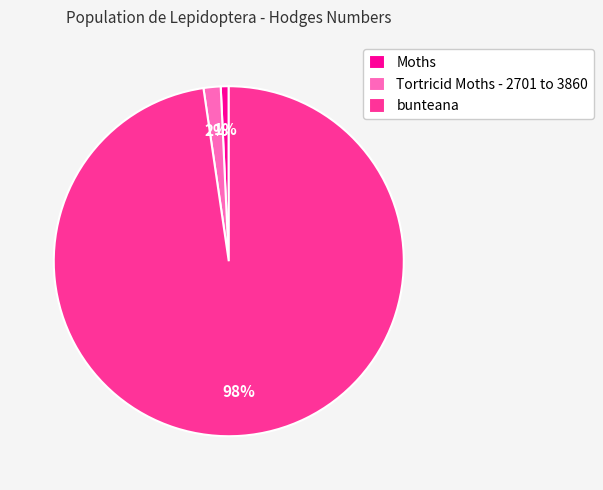

Does Moths account for over 50% of the chart?

No